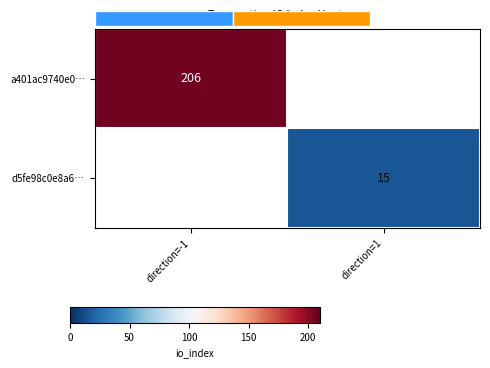

The value of d5fe98c0e8a6… at direction=1 is 15. True or false?

True